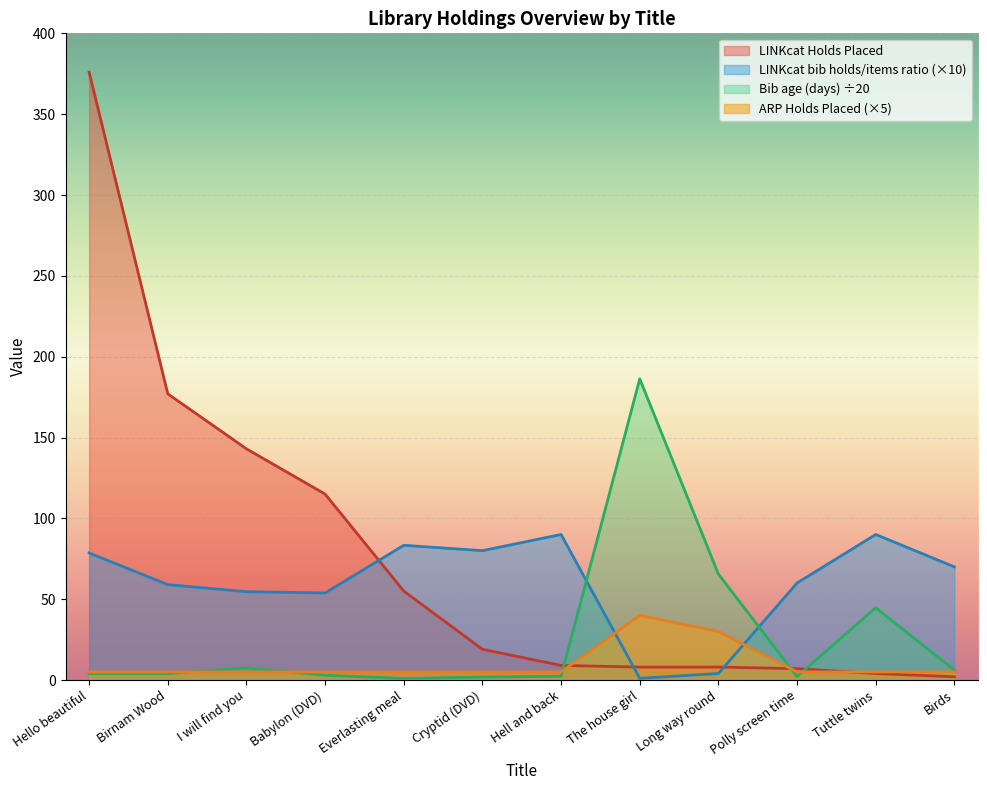

Between Hello beautiful and Hell and back, which series saw the biggest shift?

LINKcat Holds Placed